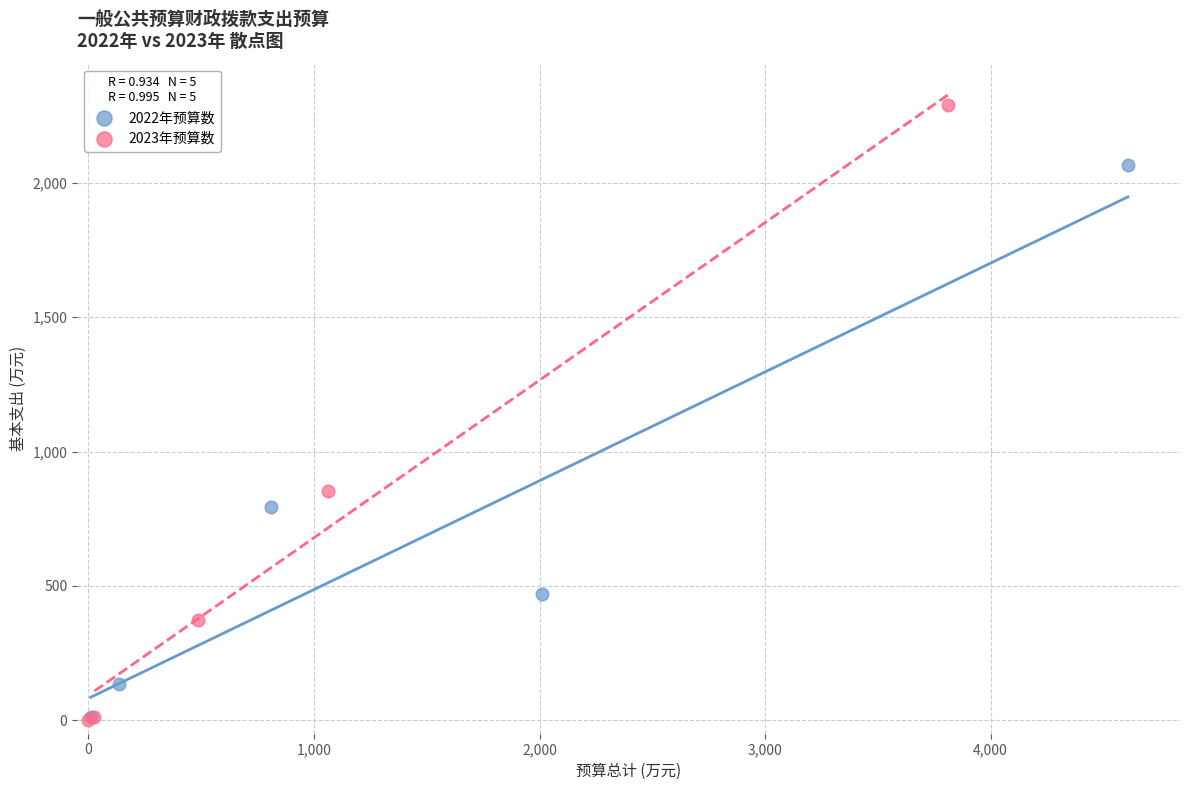

Which series has the largest Y range (max minus min)?

2023年预算数